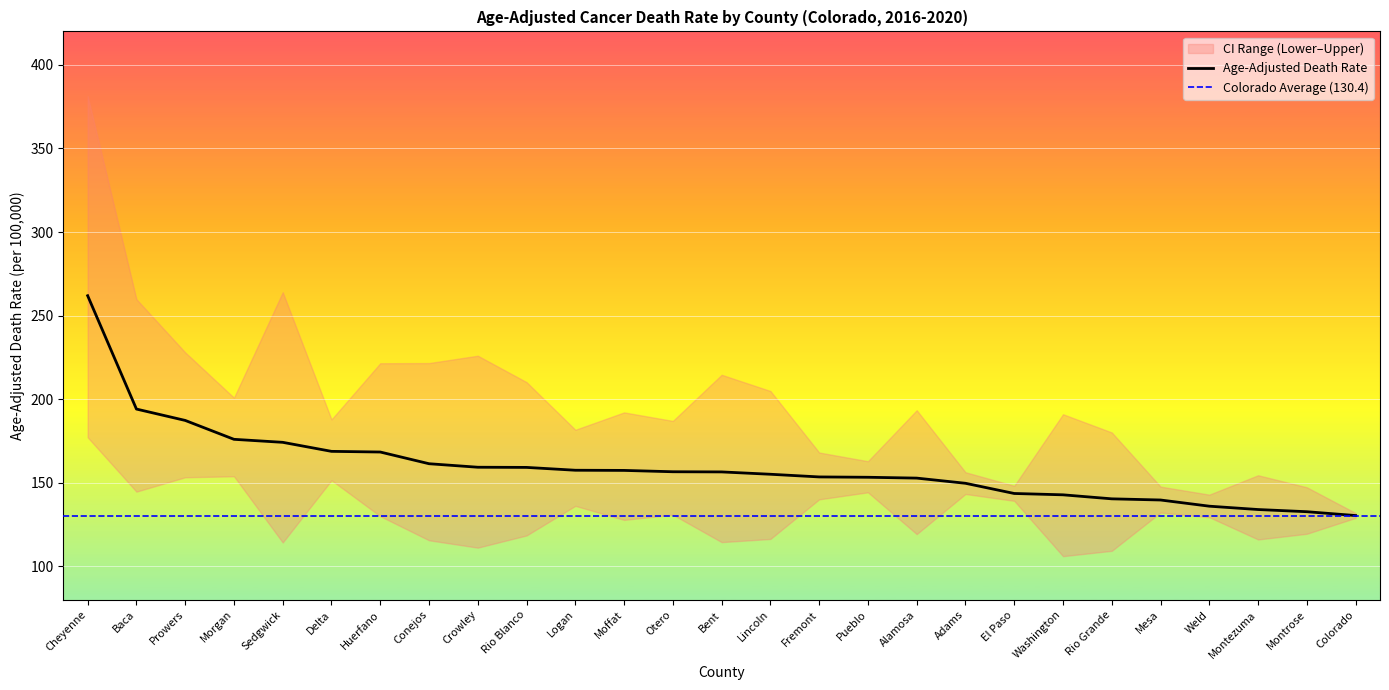

The Age-Adjusted Death Rate series shows 230.2 at Alamosa. True or false?

False